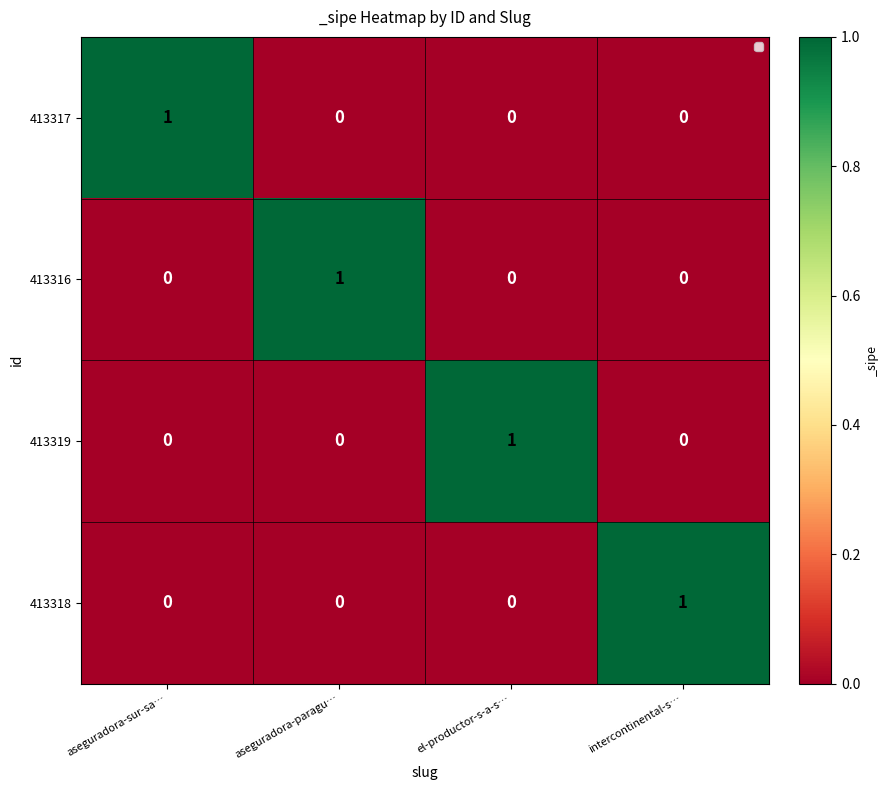

What is the total value across all series at aseguradora-sur-sa…?

1